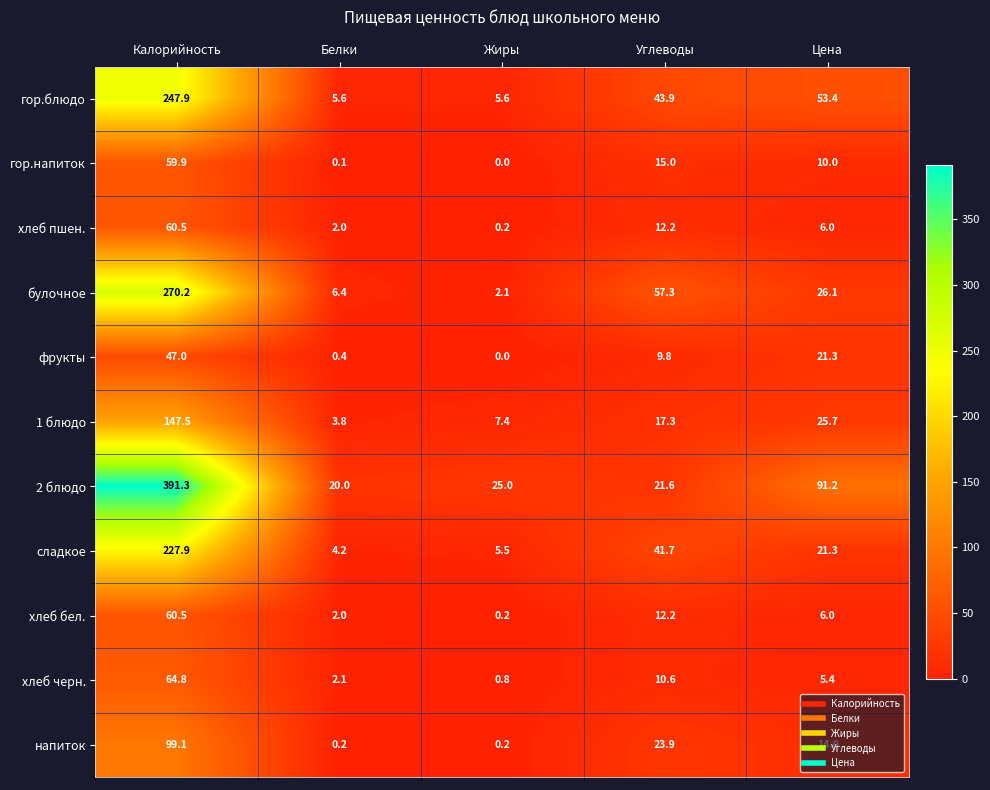

What is the maximum value shown in the chart?

391.3